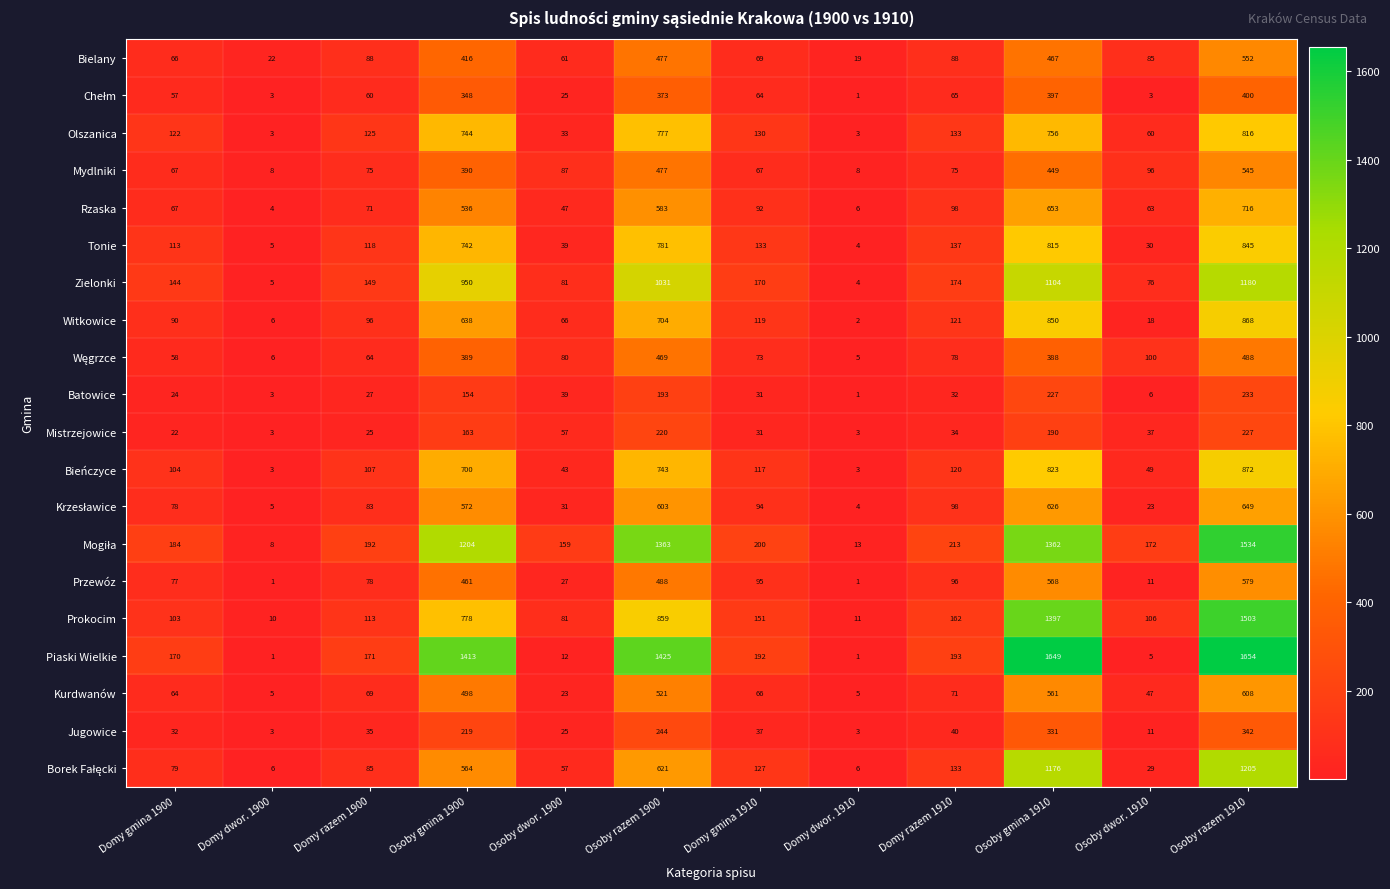

What is the difference between the second highest and minimum values in the Mydlniki series?

469